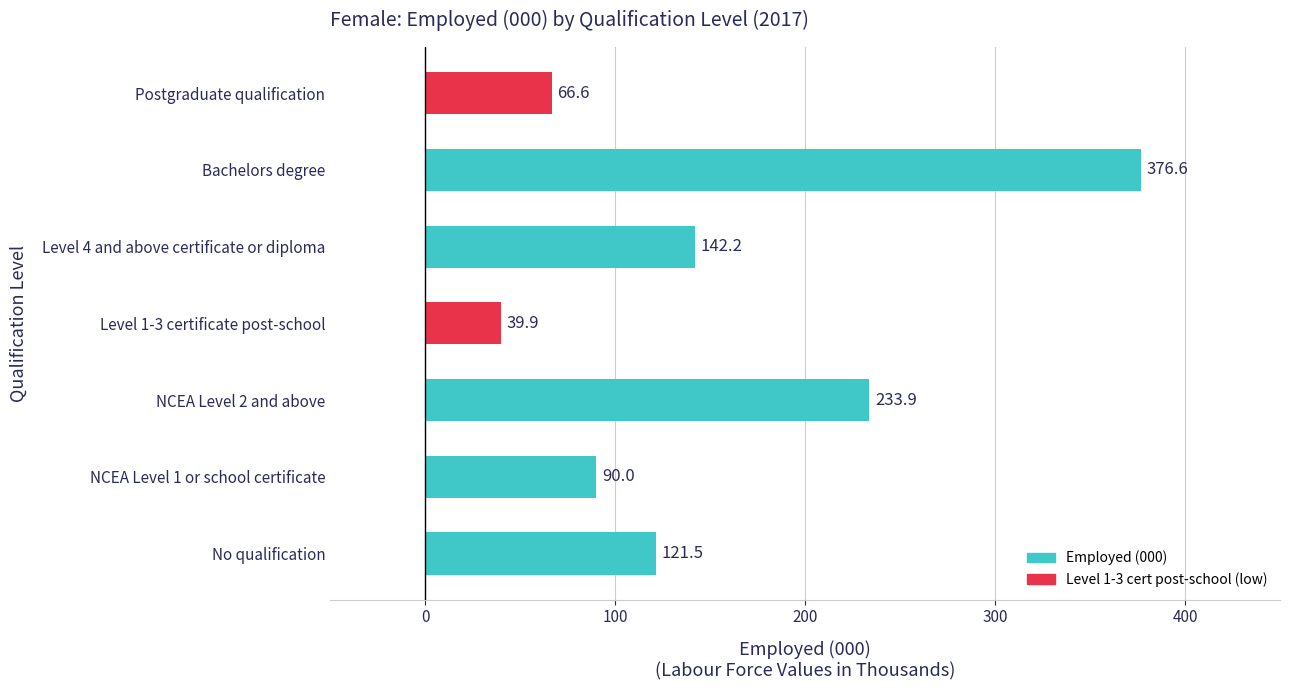

What is the minimum value shown in the chart?

39.9